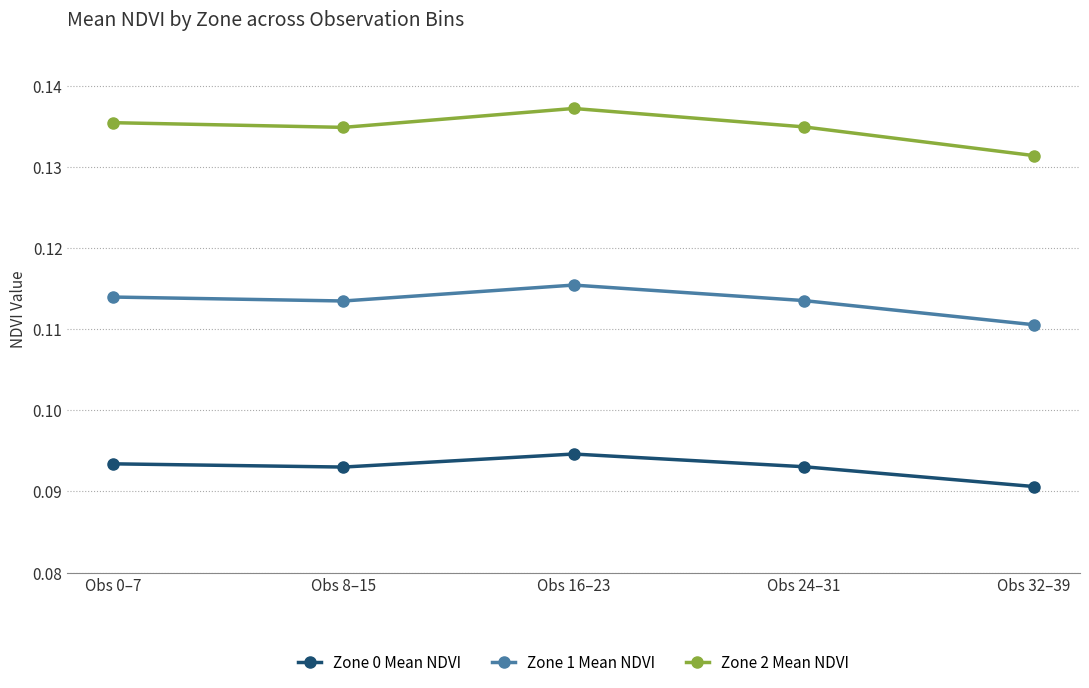

Which series changed the most between Obs 16–23 and Obs 24–31?

Zone 2 Mean NDVI